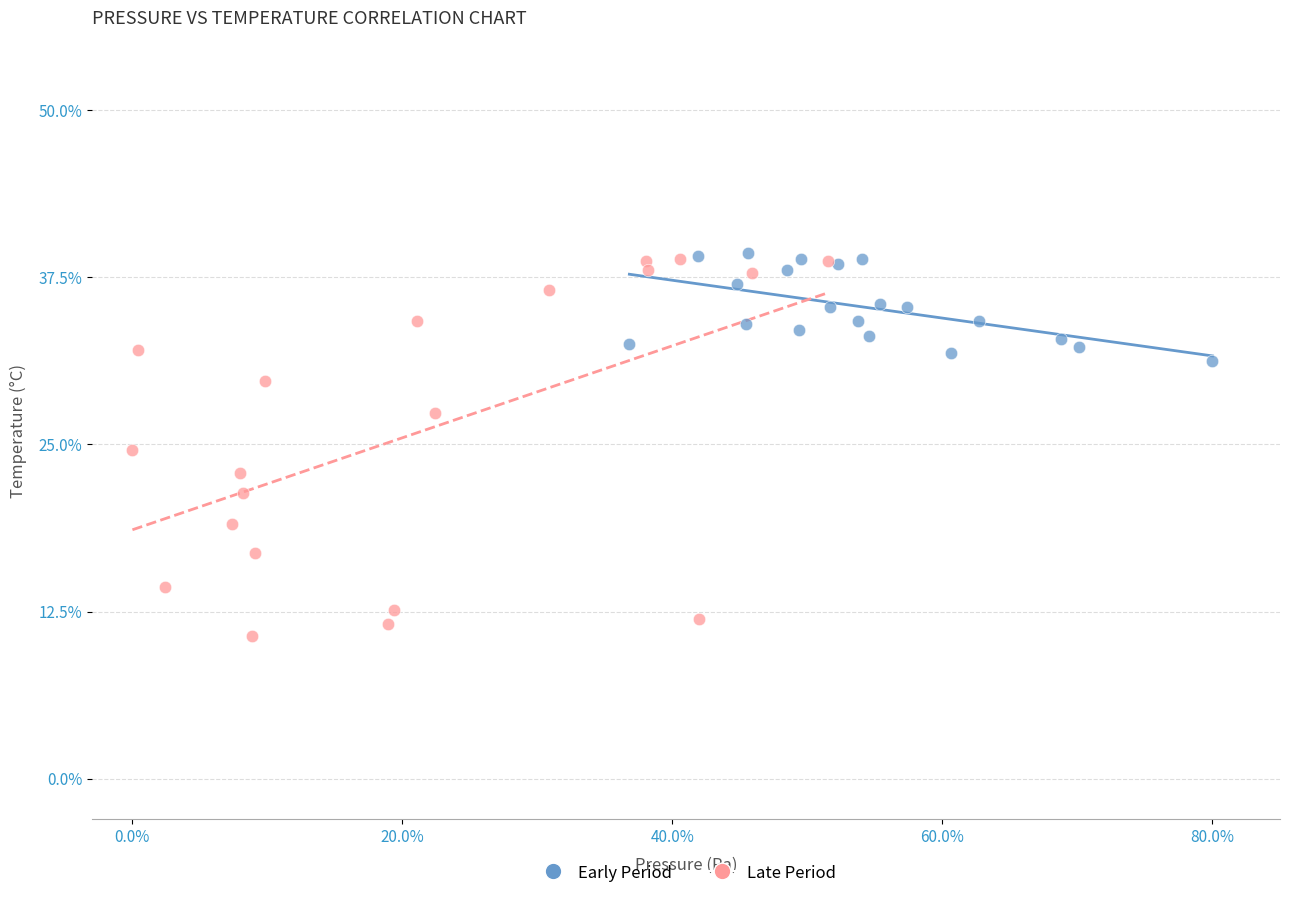

Which series contains the lowest Y value?

Late Period